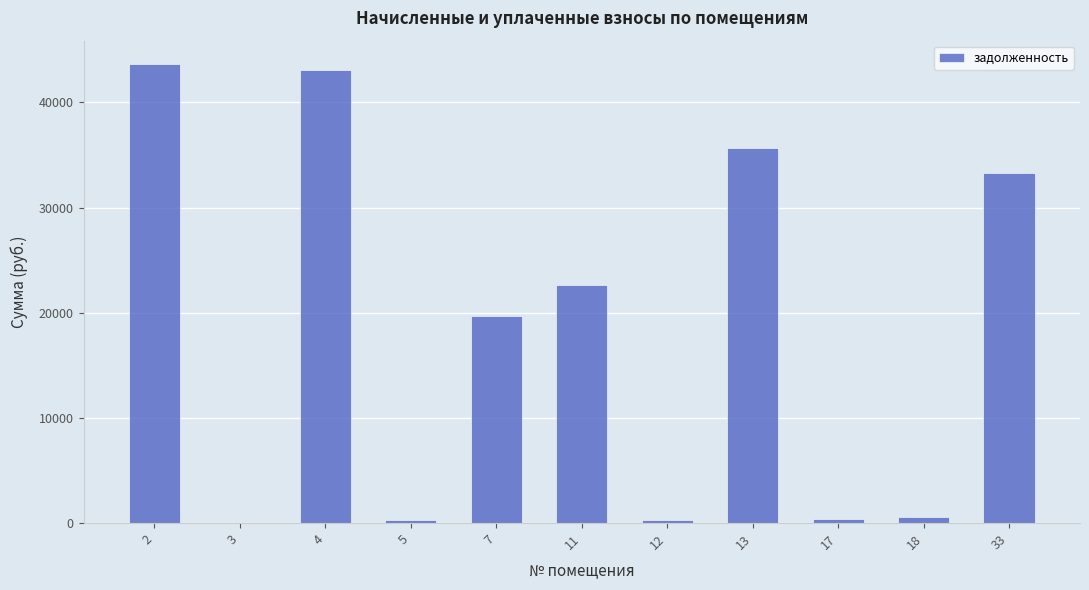

Does the chart contain stacked bars?

No